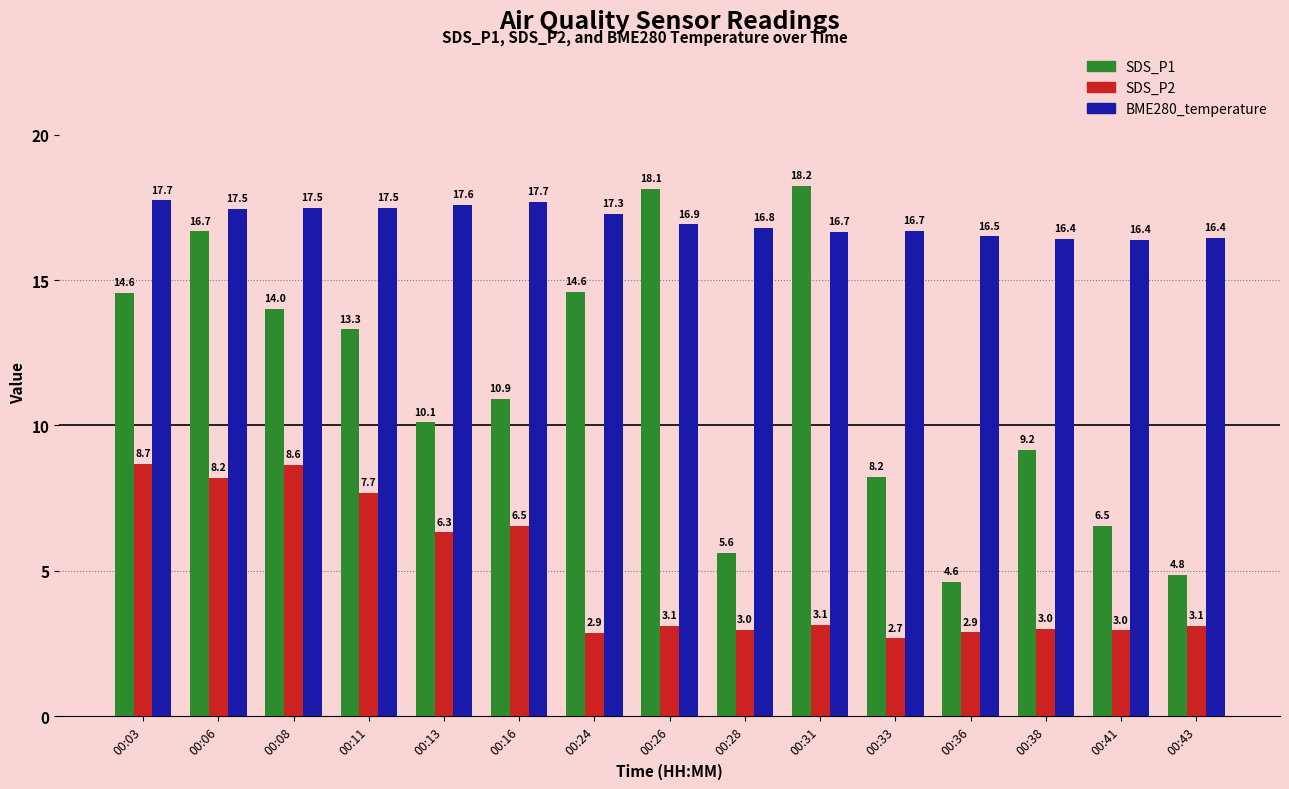

The BME280_temperature series shows 16.8 at 00:28. True or false?

True